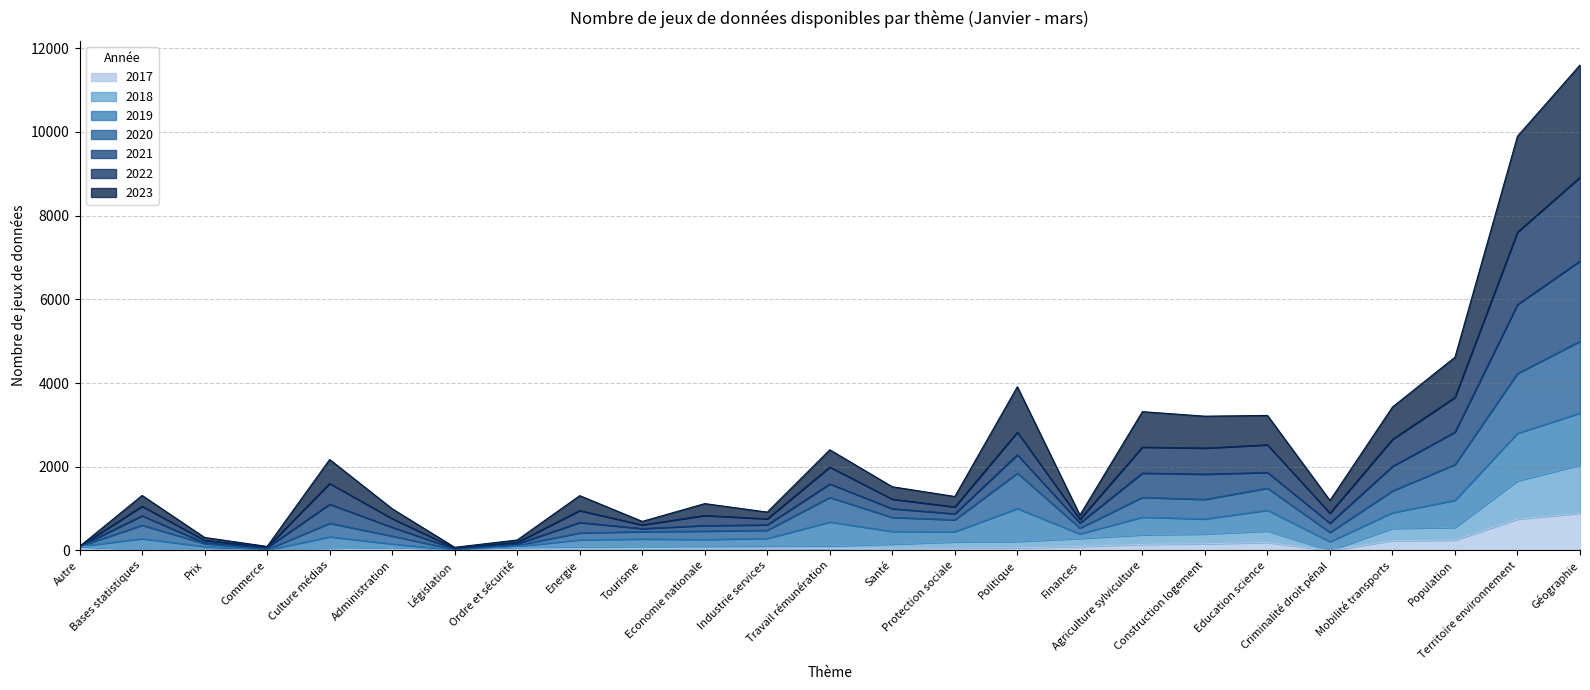

How many data points in 2022 are above 1041?

12